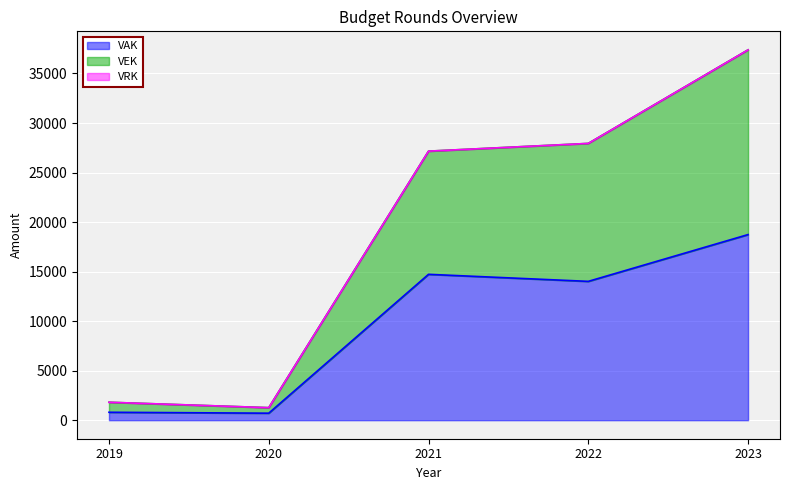

At how many categories does at least one series exceed 27822?

2